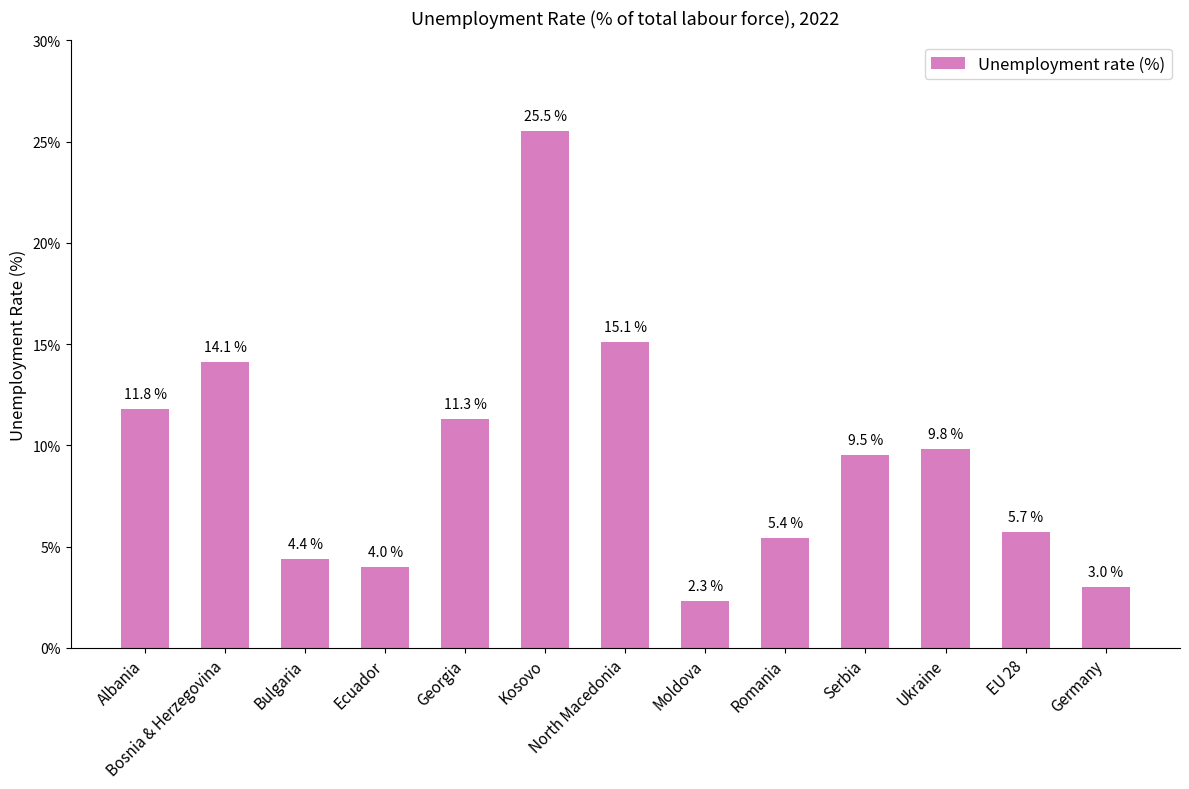

List the labels in order of value, smallest first.

Moldova, Germany, Ecuador, Bulgaria, Romania, EU 28, Serbia, Ukraine, Georgia, Albania, Bosnia & Herzegovina, North Macedonia, Kosovo